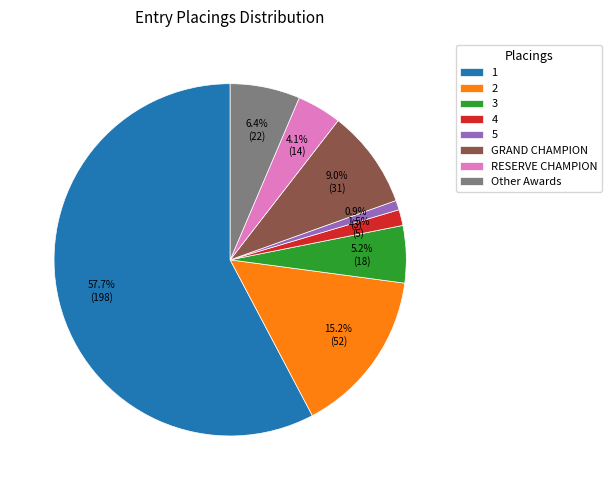

Between Other Awards and GRAND CHAMPION, which is larger?

GRAND CHAMPION